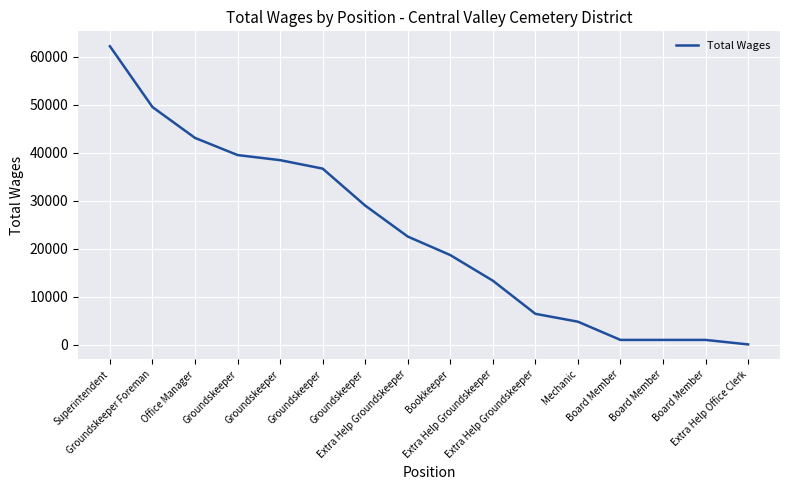

The chart shows a value of 43088 at Office Manager. True or false?

True